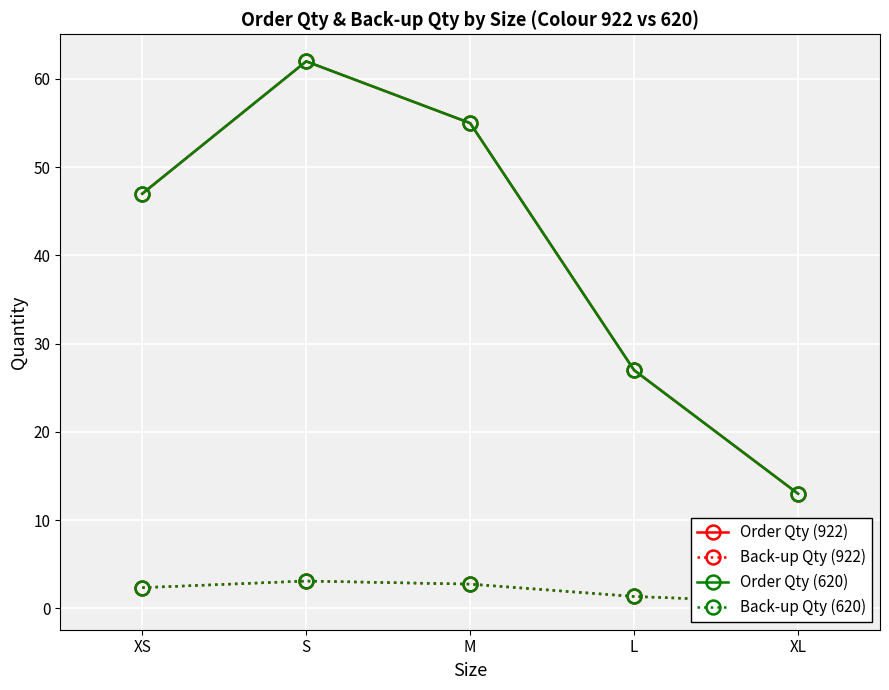

What are all the series names shown in the legend?

Order Qty (922), Back-up Qty (922), Order Qty (620), Back-up Qty (620)